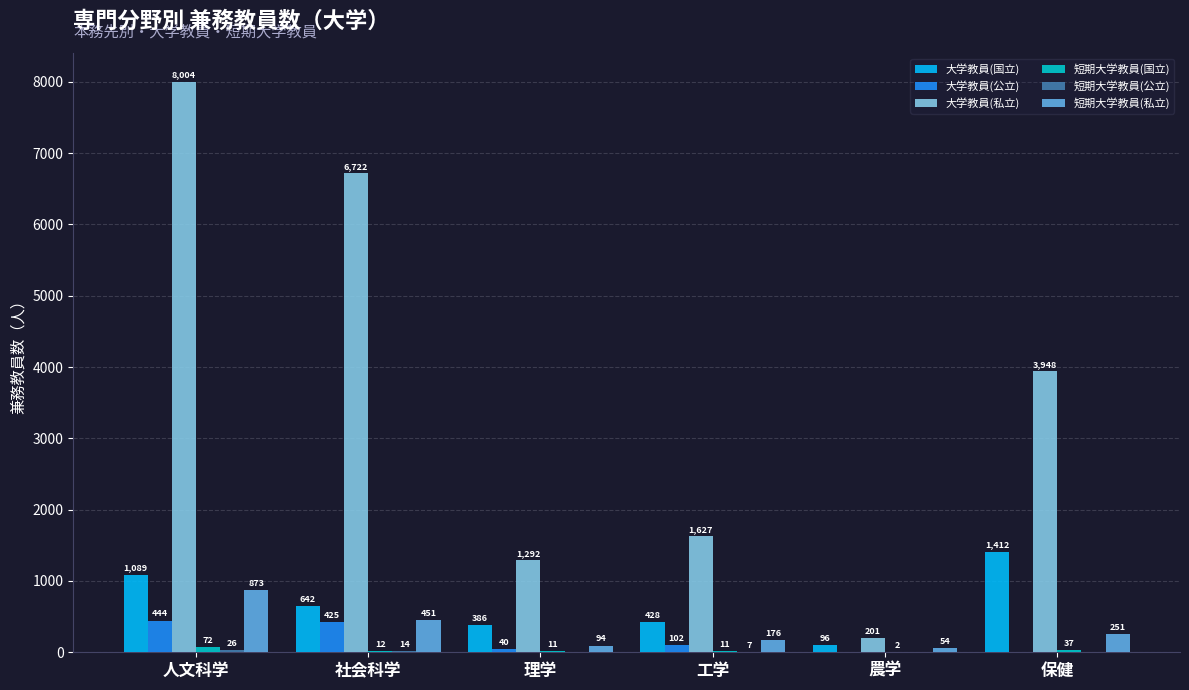

The 大学教員(私立) series shows 6722 at 社会科学. True or false?

True